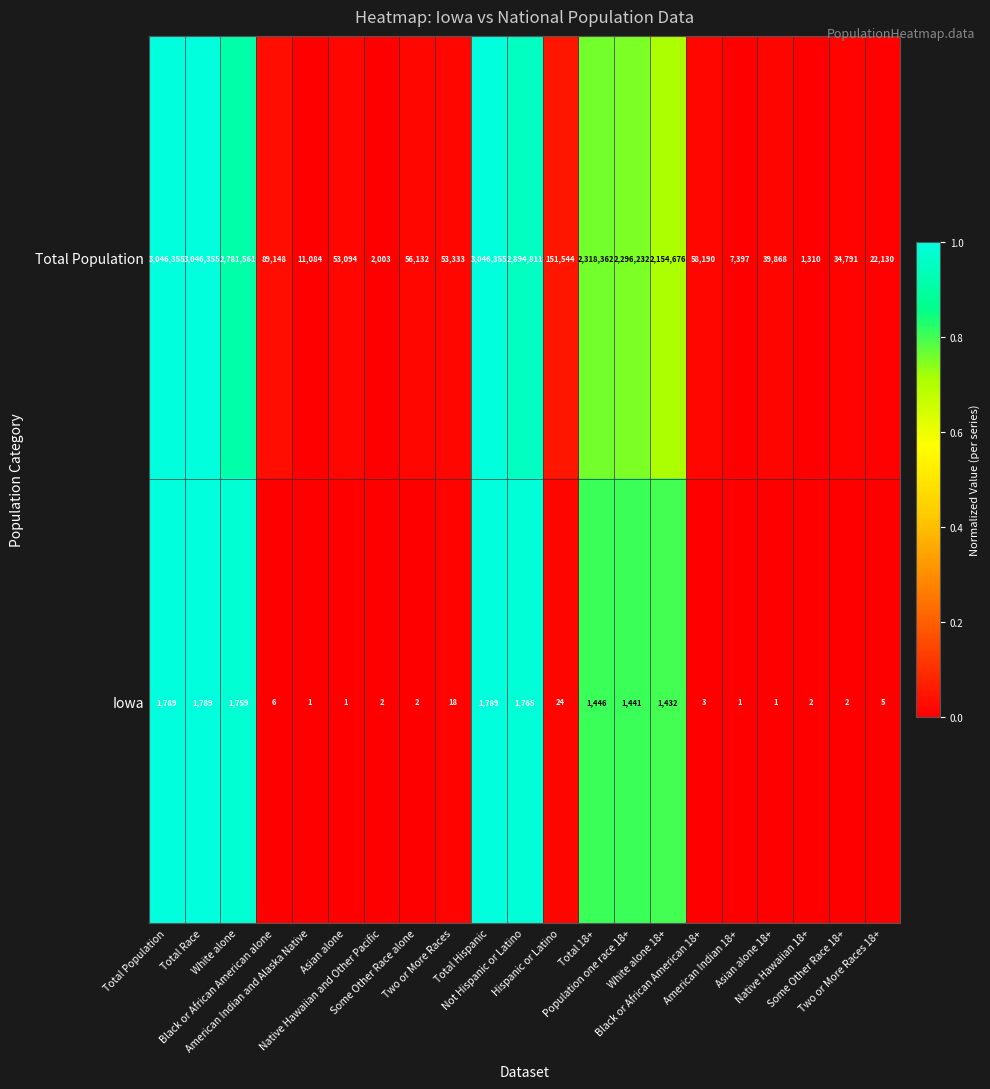

At how many categories does at least one series exceed 941057?

8